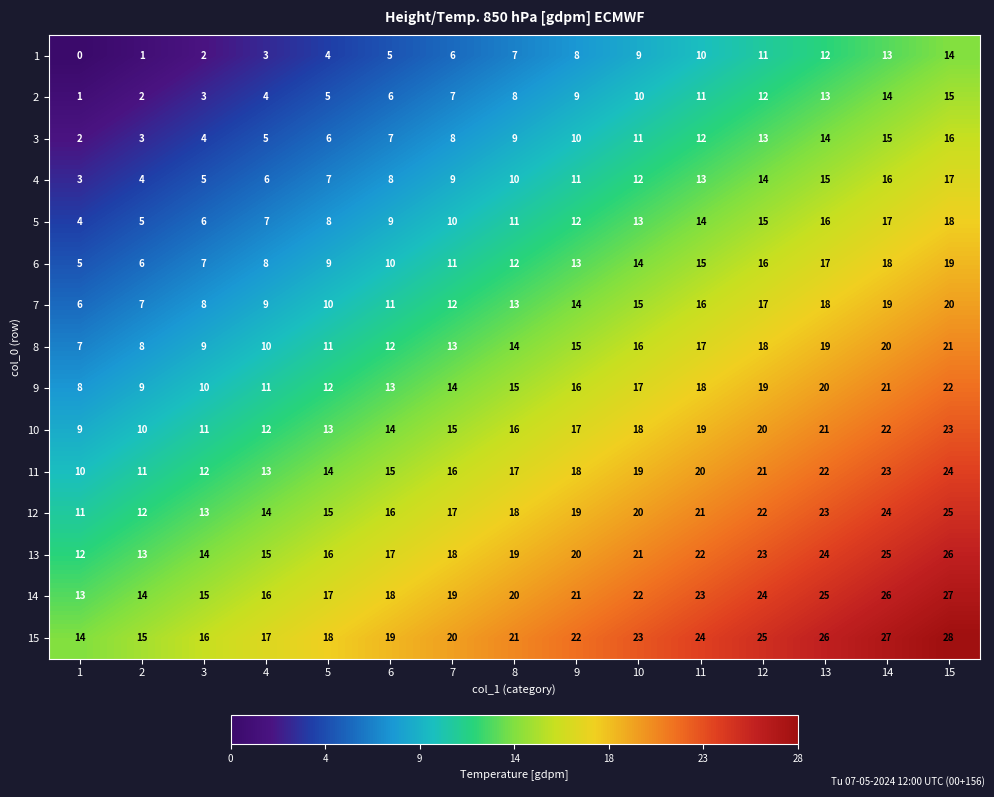

At 10, list the series in order from smallest to largest.

1, 2, 3, 4, 5, 6, 7, 8, 9, 10, 11, 12, 13, 14, 15